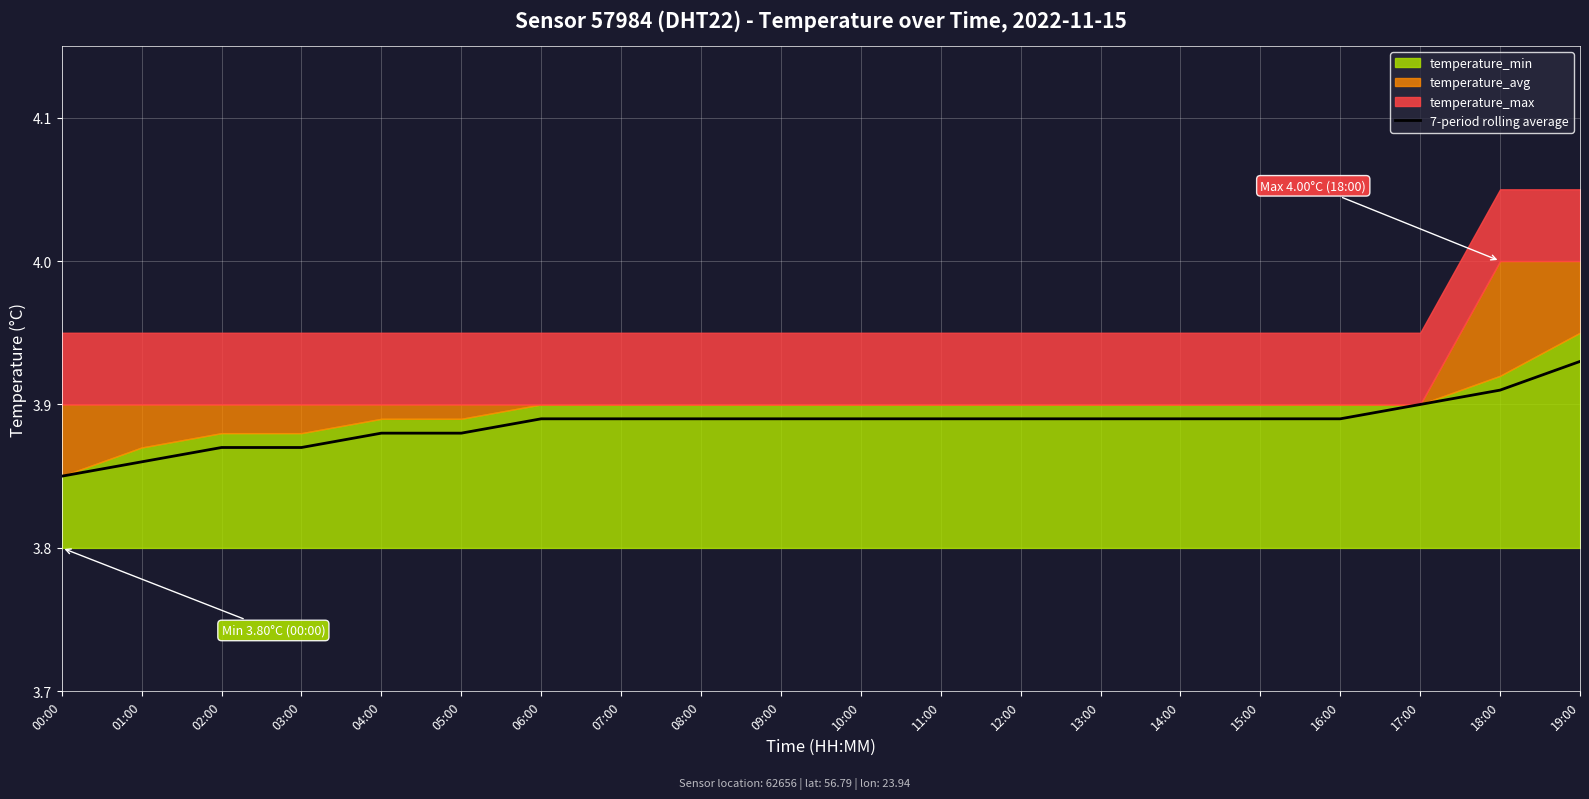

Reading right to left, extract all data points from this chart.

3.9	3.9	3.9	3.9	3.9	3.9	3.9	3.9	3.9	3.9	3.9	3.9	3.9	3.9	3.9	3.9	3.9	3.9	3.9	3.9